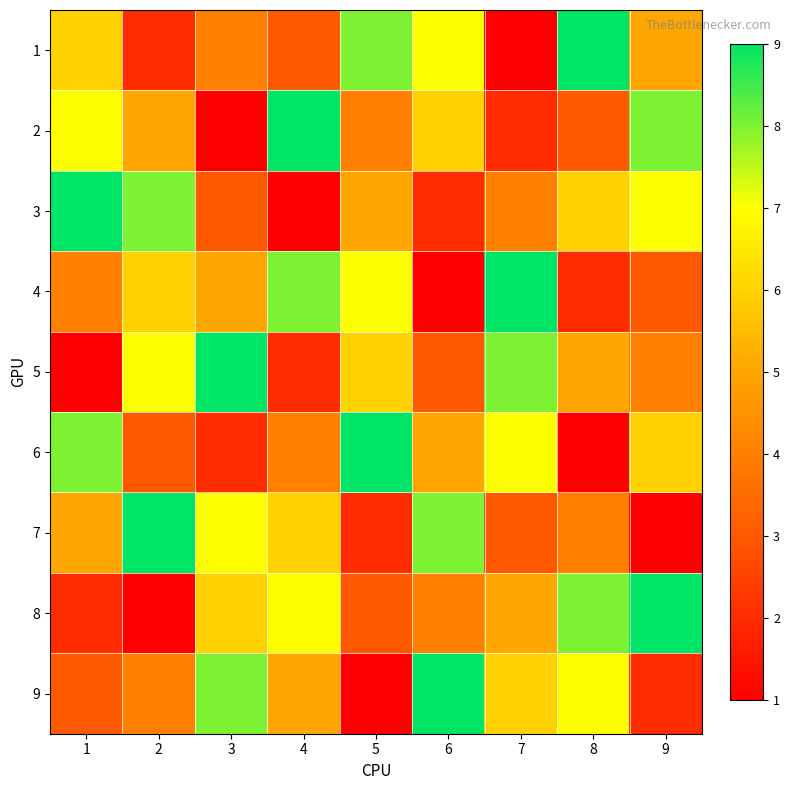

What is the difference between the highest and lowest values at 7?

8